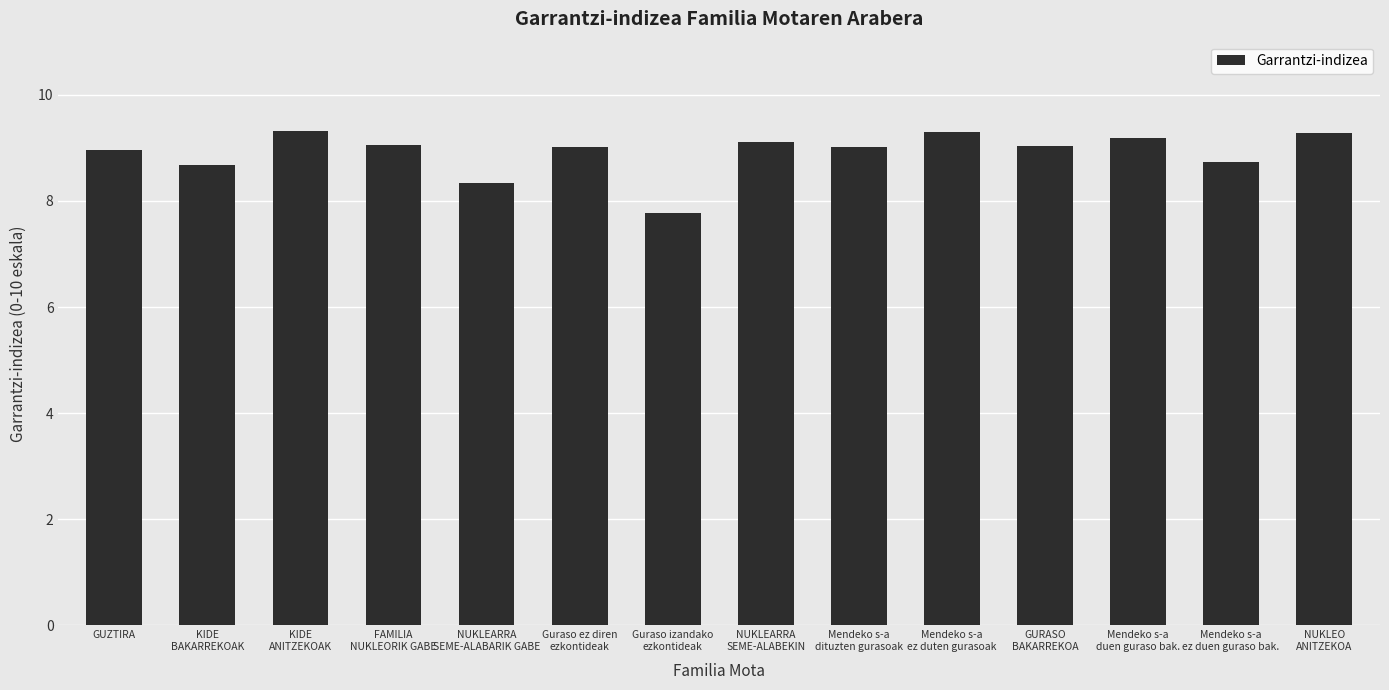

Is it true that the value at Mendeko s-a
duen guraso bak. is 2.7?

False